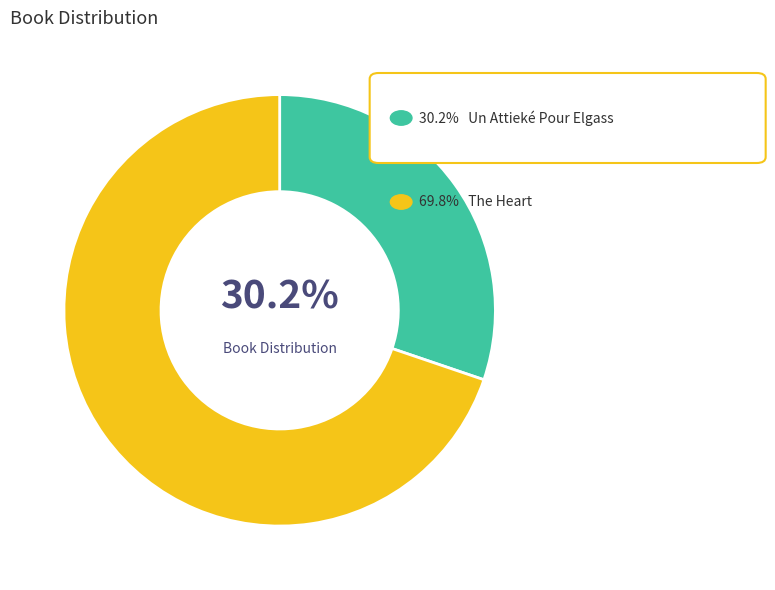

Is there a majority slice in this chart?

Yes